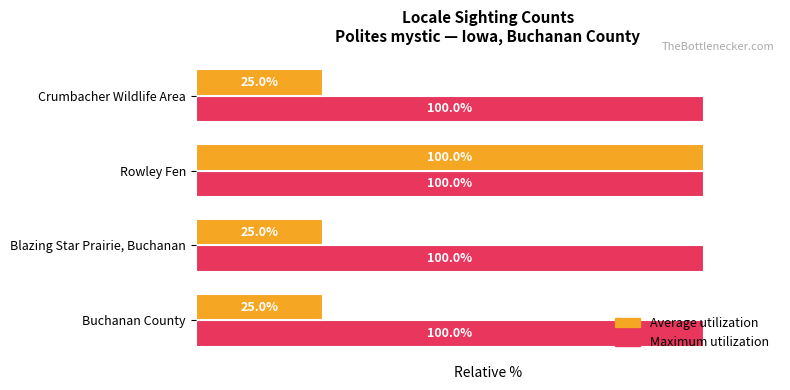

At which category is the sum across all series the highest?

Rowley Fen